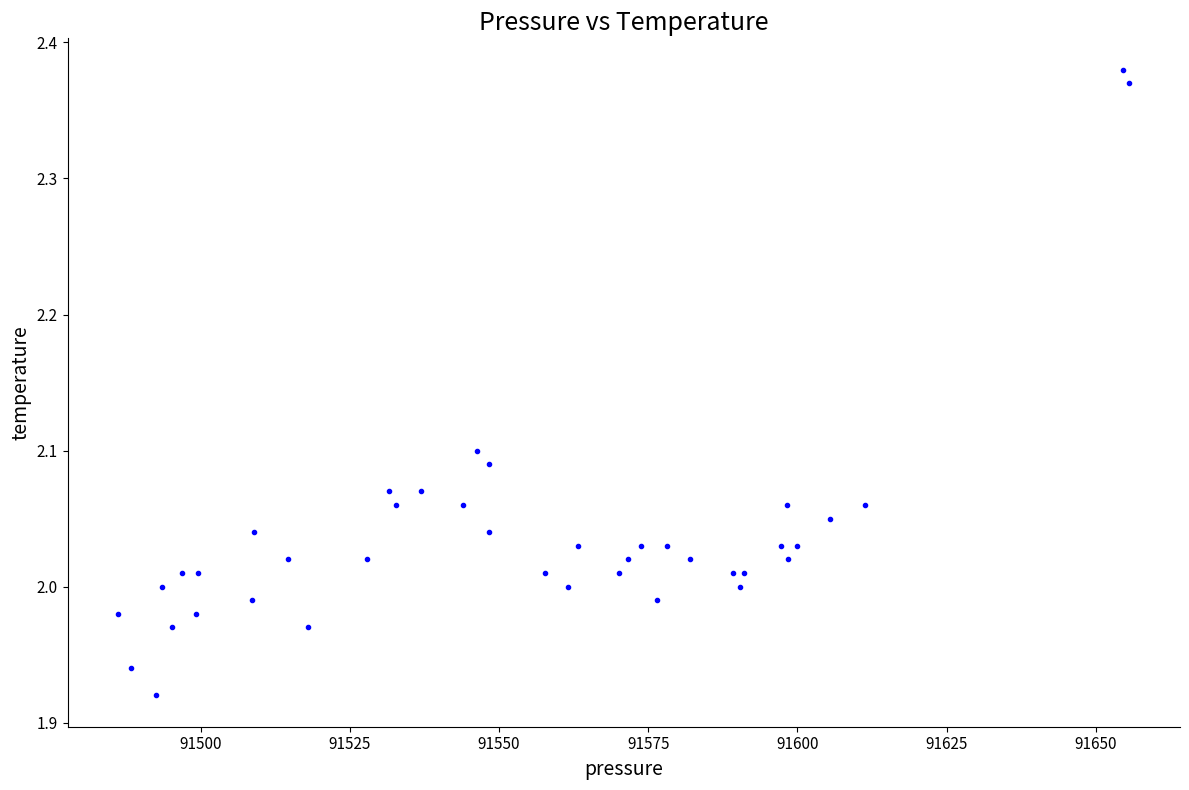

What is the range of X values (max minus min)?

169.4